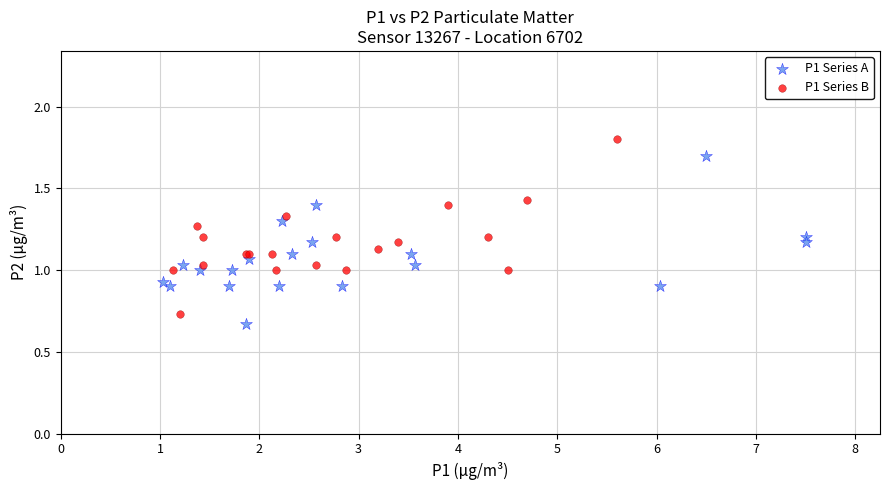

Which series contains the highest Y value?

P1 Series B